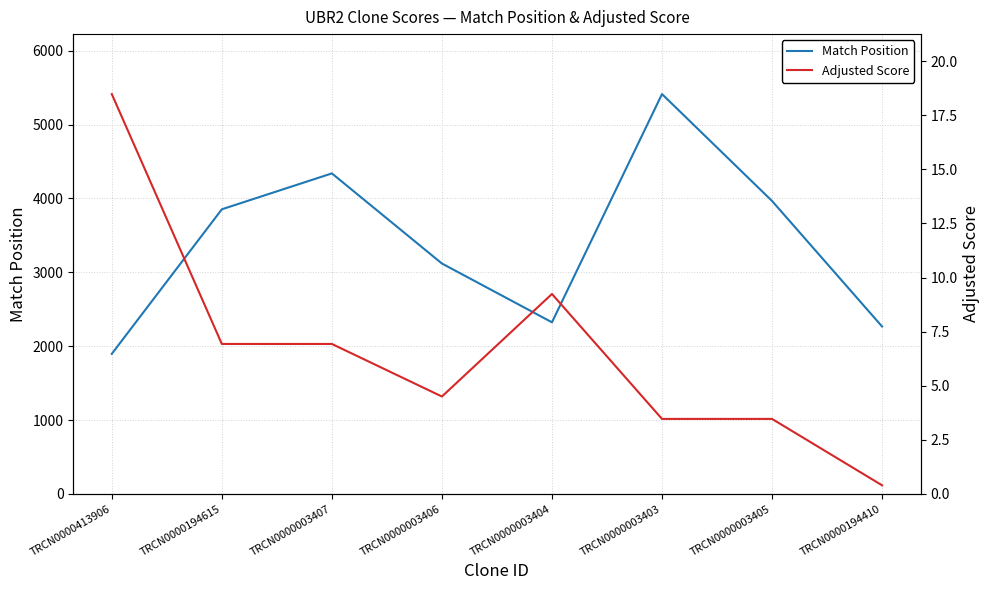

Which category has the highest value in the Adjusted Score series?

TRCN0000413906